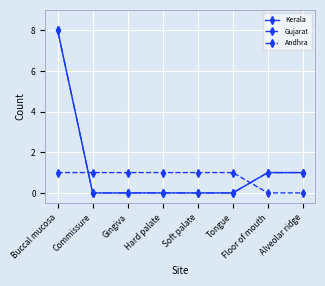

At which label is Andhra closest to 4?

Floor of mouth